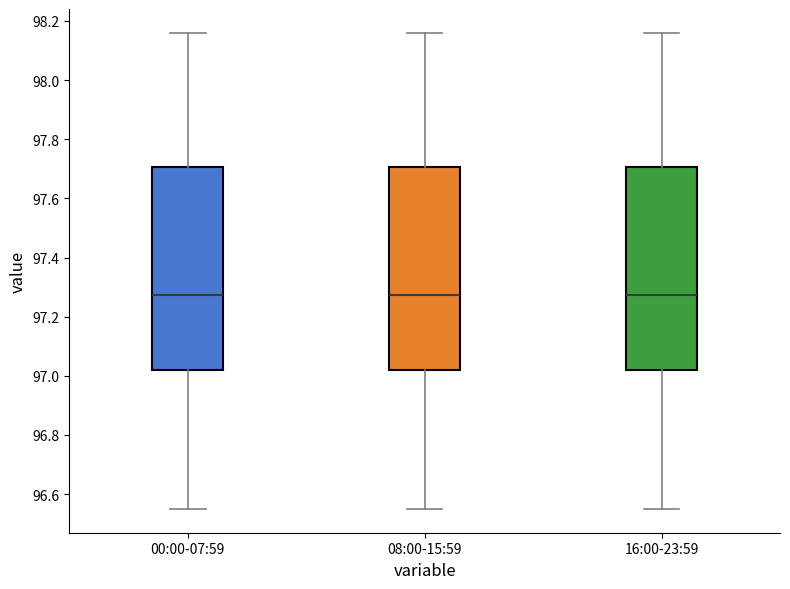

Reading left to right, transcribe this box plot: for each box, give where its median line is, the range the box spans, and where its two whiskers end, as read against the y-axis. The values are not printed on the chart, so give them approximately, as read against the axis.

00:00-07:59: median 97.28, box 97.02 to 97.70, whiskers 96.56 to 98.16
08:00-15:59: median 97.28, box 97.02 to 97.70, whiskers 96.56 to 98.16
16:00-23:59: median 97.28, box 97.02 to 97.70, whiskers 96.56 to 98.16